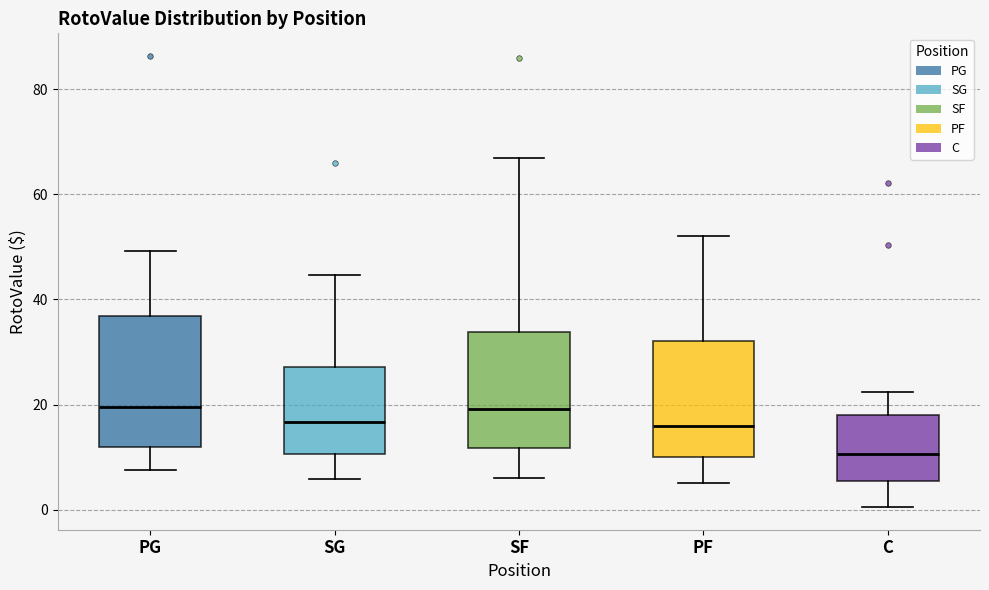

Where is the upper edge of the box for C on the y-axis? The values are not printed on the chart, so give them approximately, as read against the axis.

18